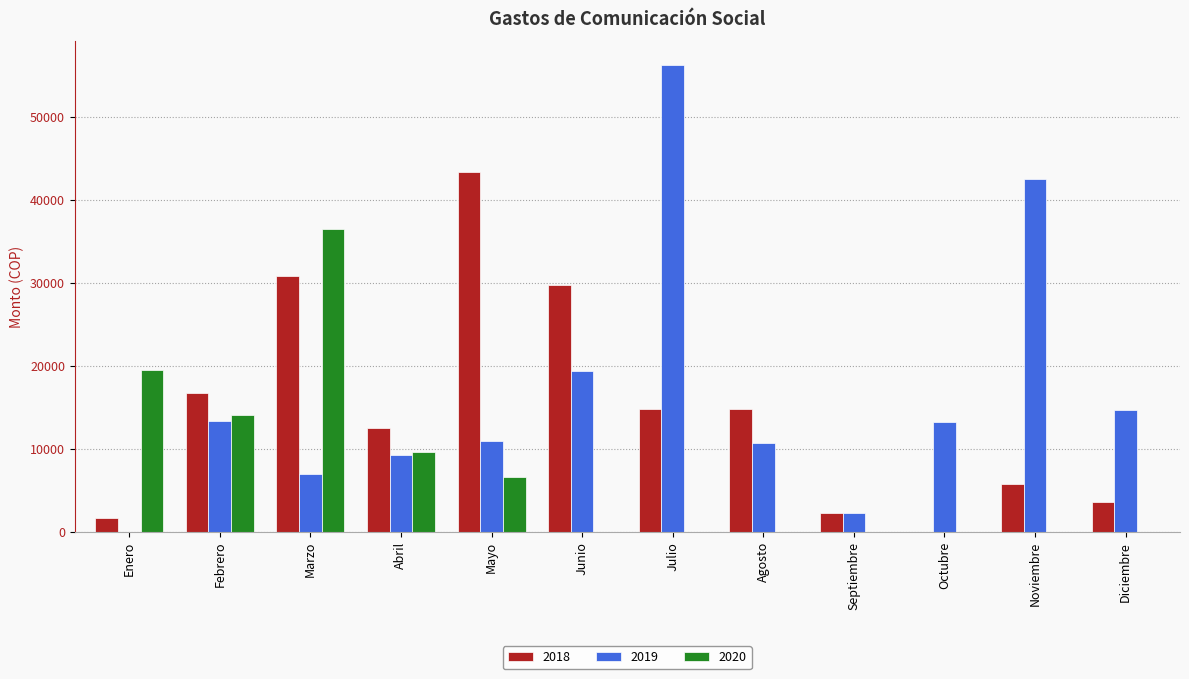

What is the maximum value shown in the chart?

56288.3